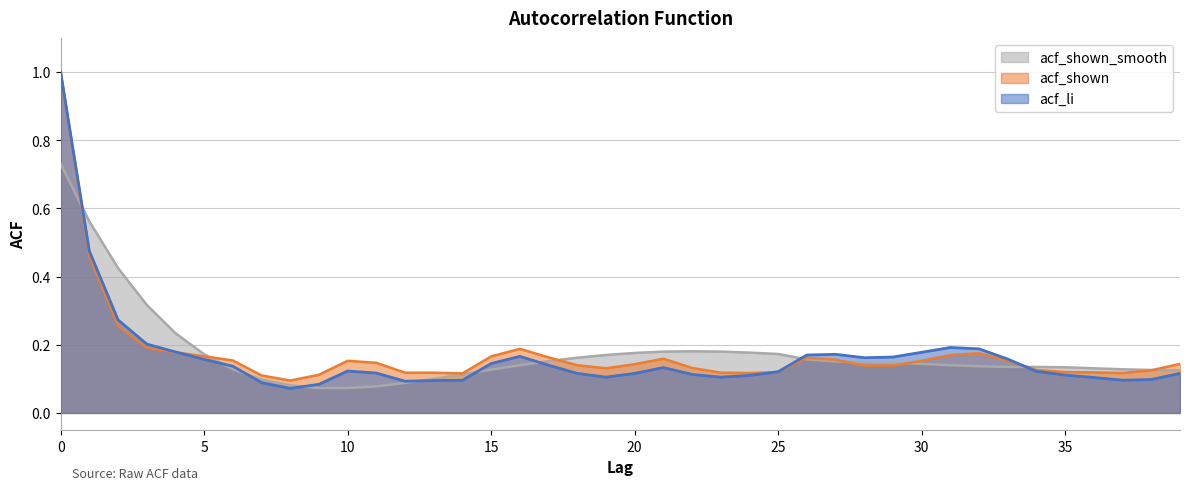

Does the chart have visible grid lines?

Yes